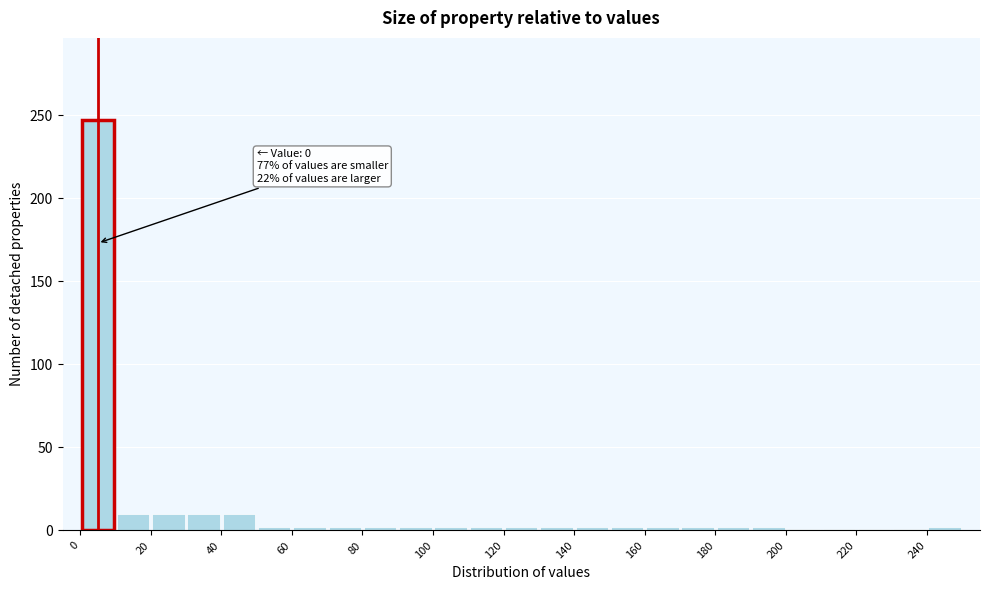

Over which range of the x-axis is the bar tallest?

0 to 10